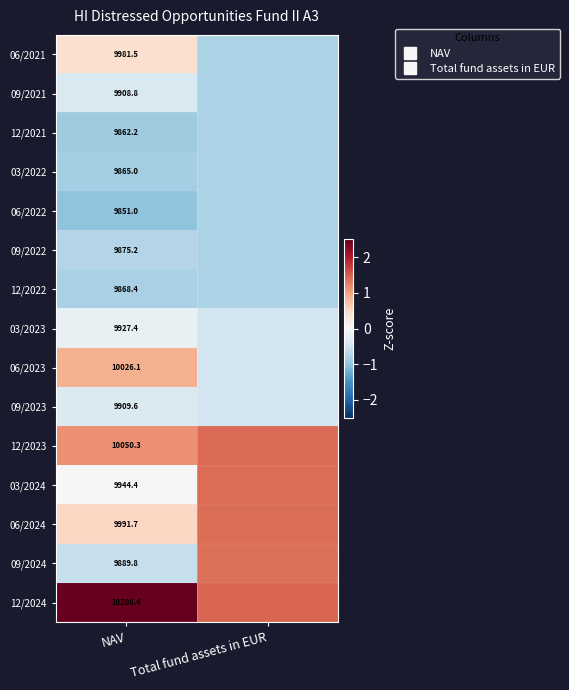

Which category has the lowest value across all series?

NAV